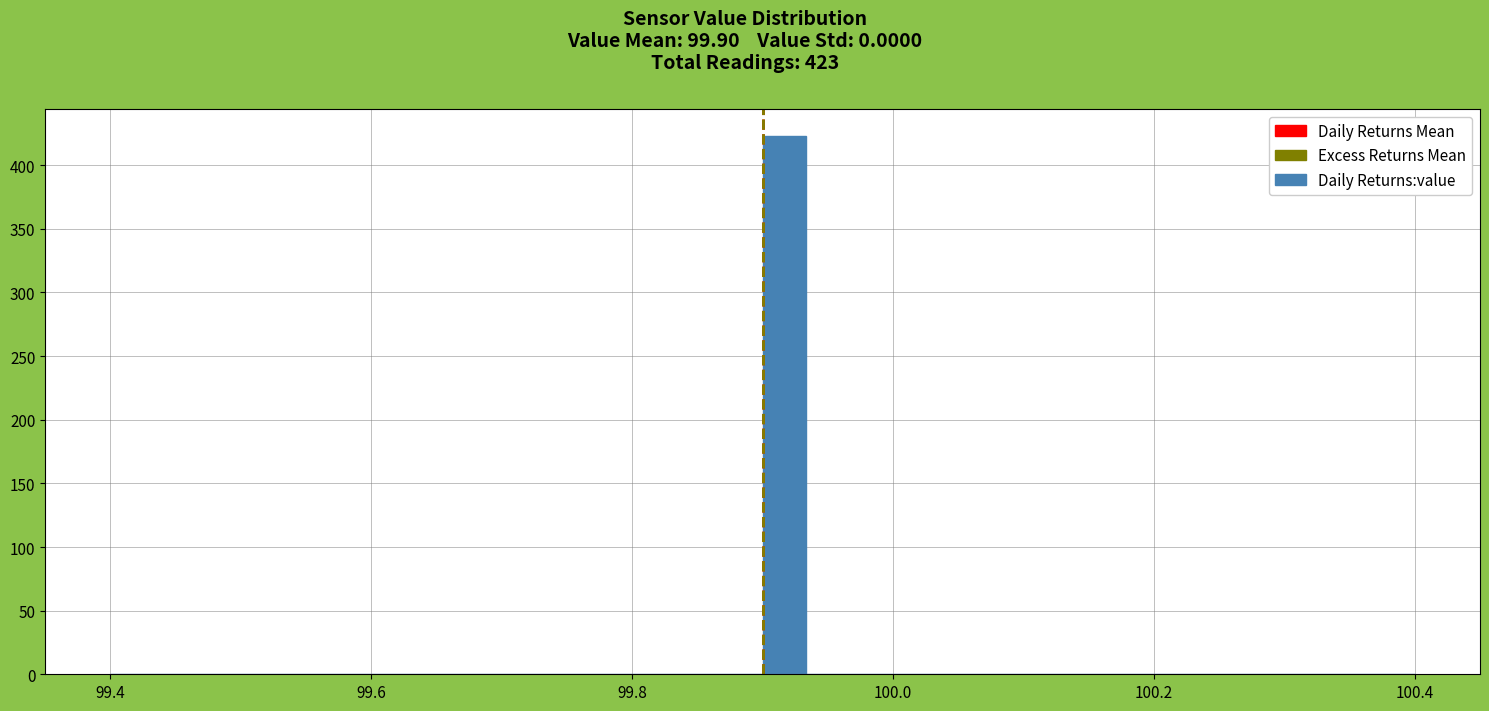

Around what value on the x-axis is the tallest bar? Give the approximate position of its centre, as read against the axis.

99.92